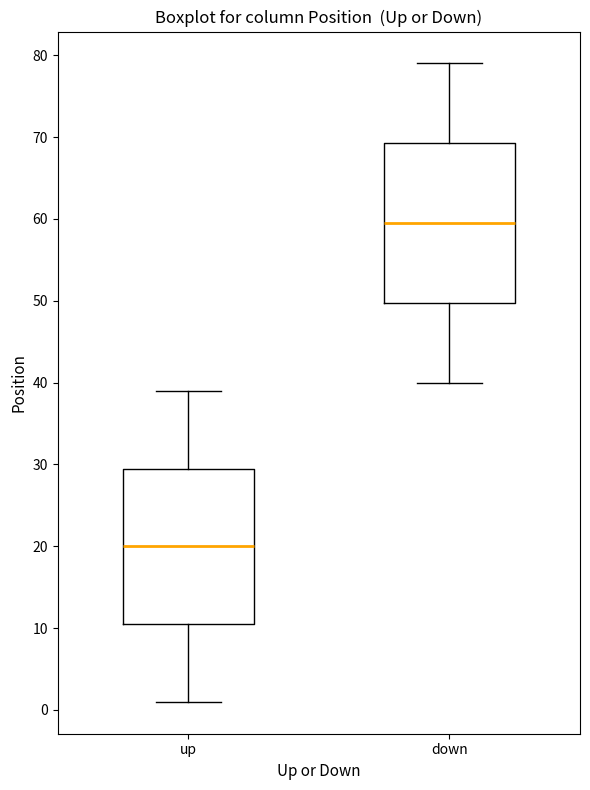

Which box has the highest median line?

down